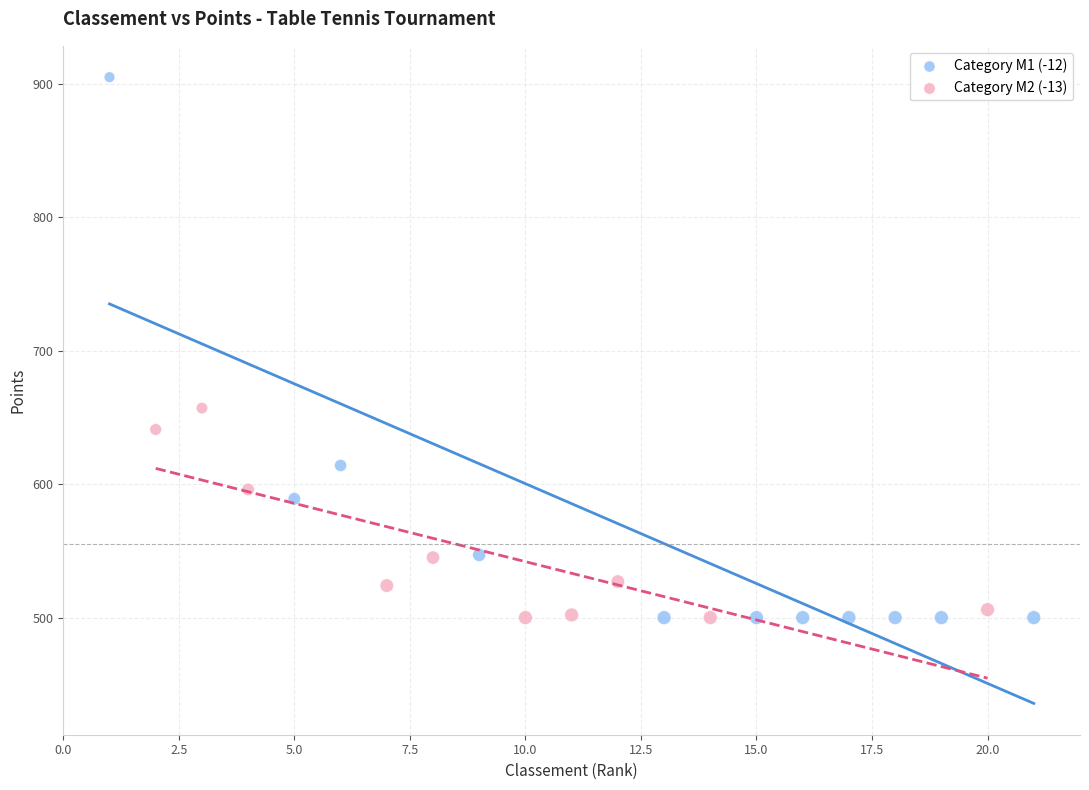

Which series contains the highest Y value?

Category M1 (-12)